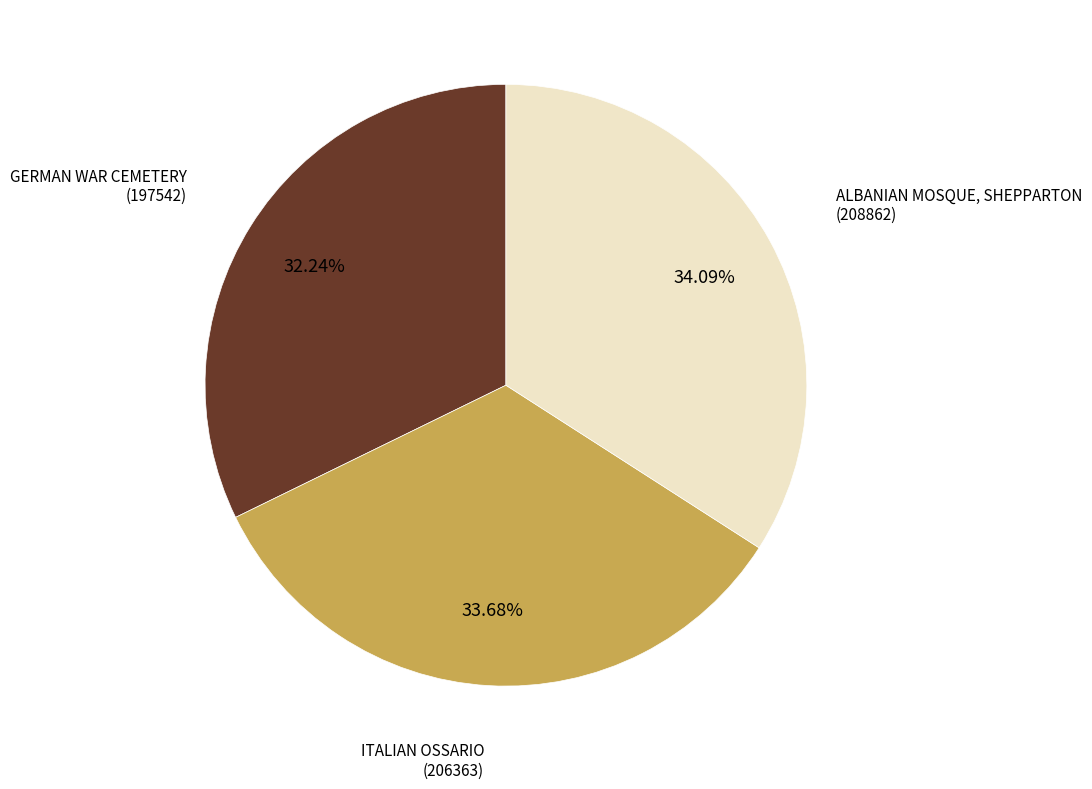

Is there a majority slice in this chart?

No